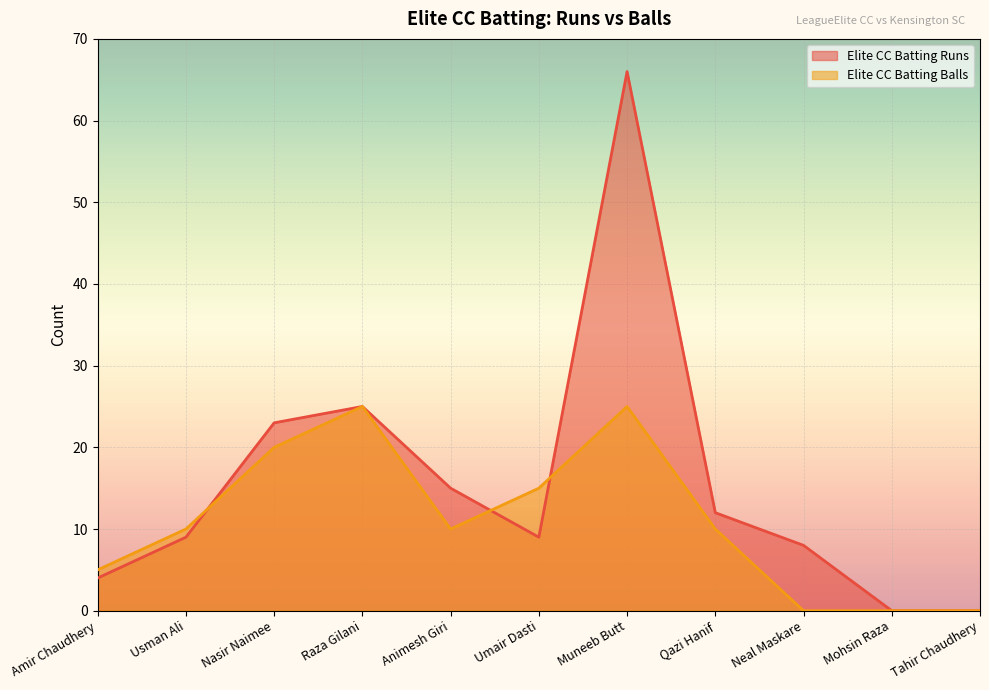

How many intersections are there between Elite CC Batting Runs and Elite CC Batting Balls?

3